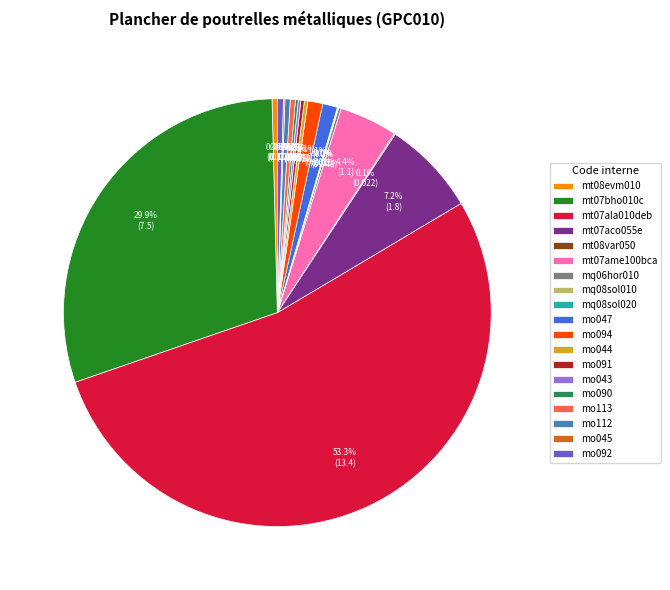

Which slice is the largest?

mt07ala010deb